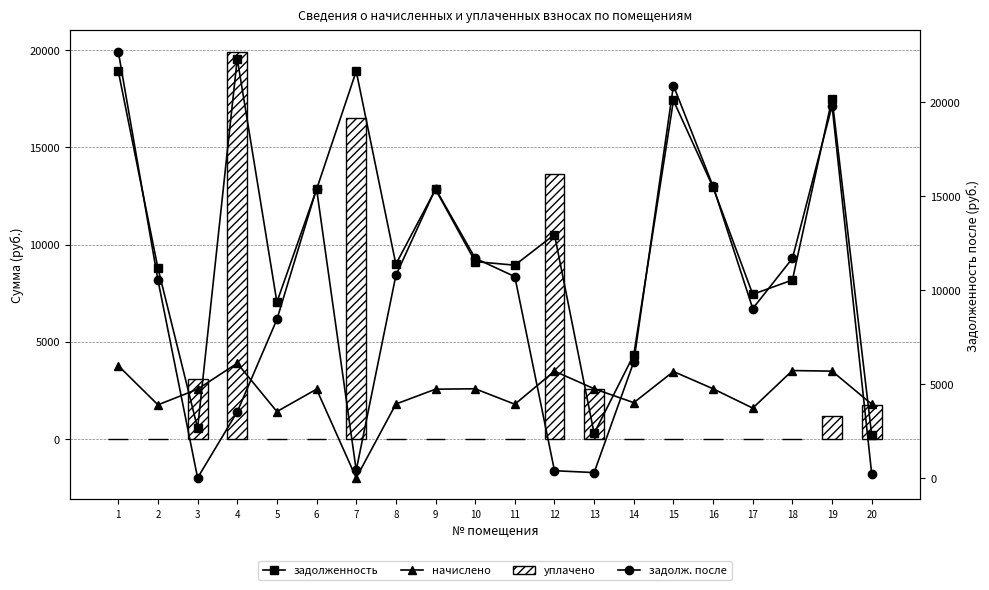

What is the difference between the maximum and minimum values in the начислено series?

5906.5